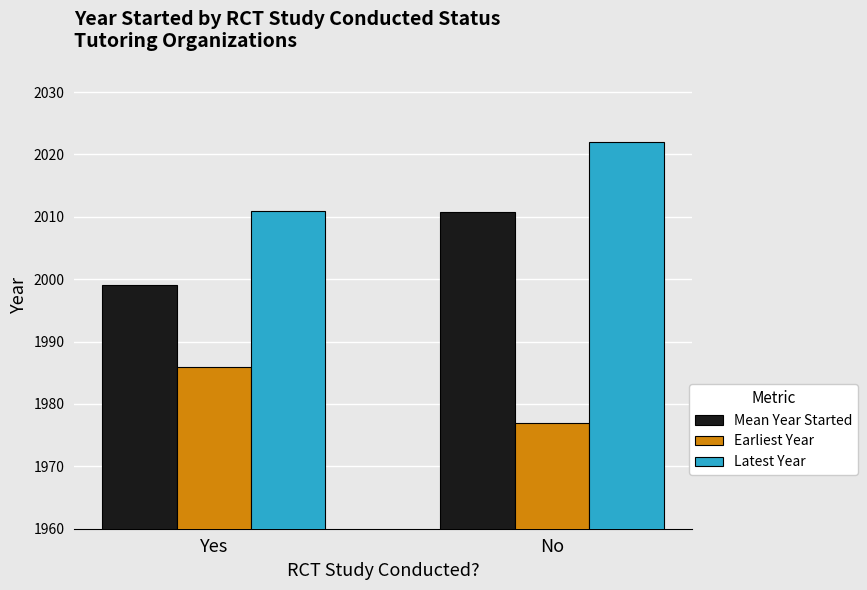

What is the approximate value of Mean Year Started at No?

2010.7